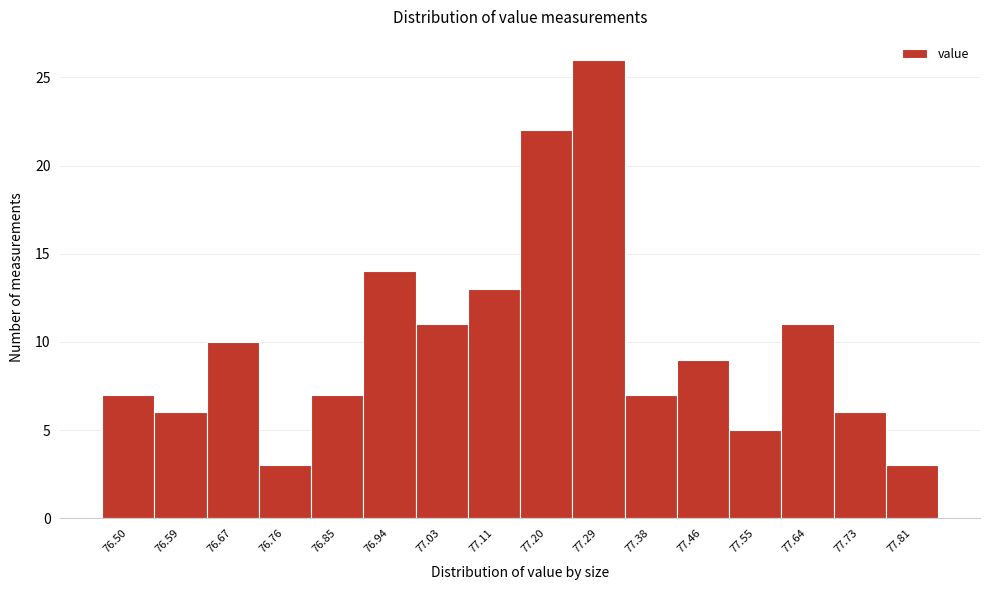

Reading left to right, list all the values displayed in this chart.

7	6	10	3	7	14	11	13	22	26	7	9	5	11	6	3